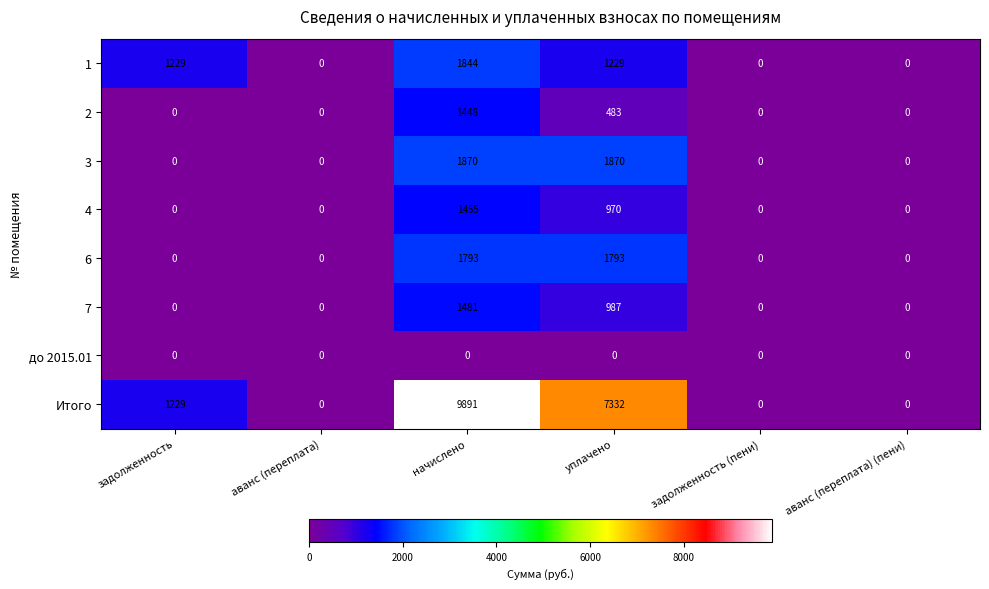

List the series in order of their peak value, lowest first.

до 2015.01, 2, 4, 7, 6, 1, 3, Итого